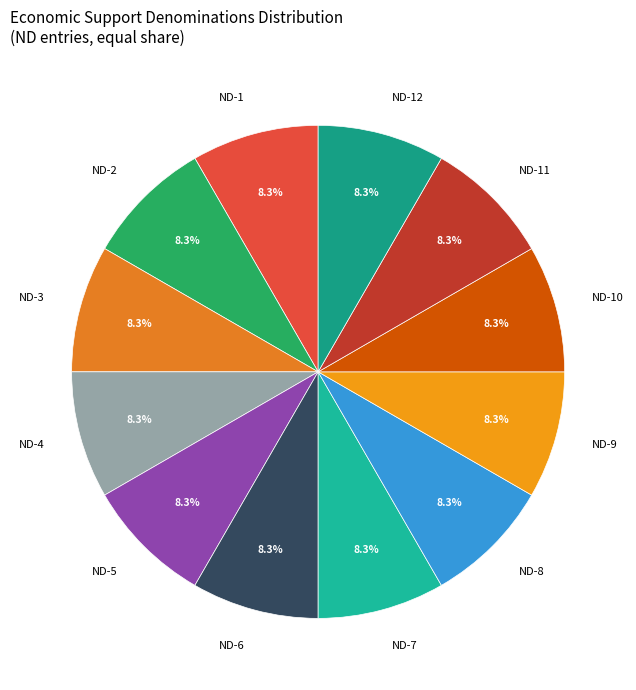

What portion of the pie excludes ND-1?

91.7%